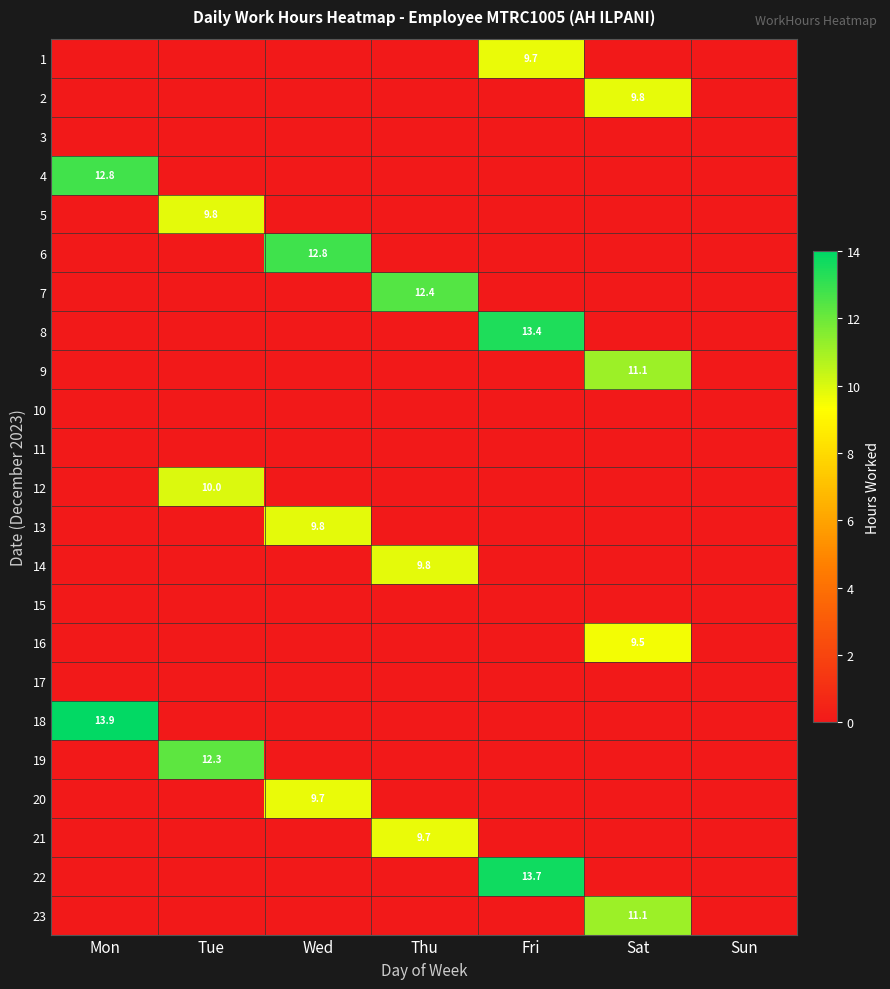

The value of 4 at Wed is 0.0. True or false?

True